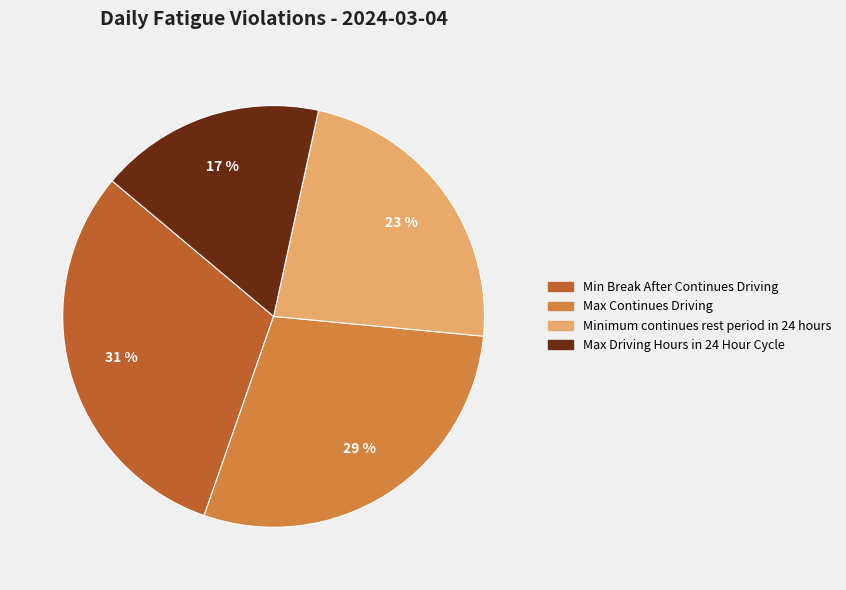

Is it true that Max Continues Driving is 29% of the pie?

True